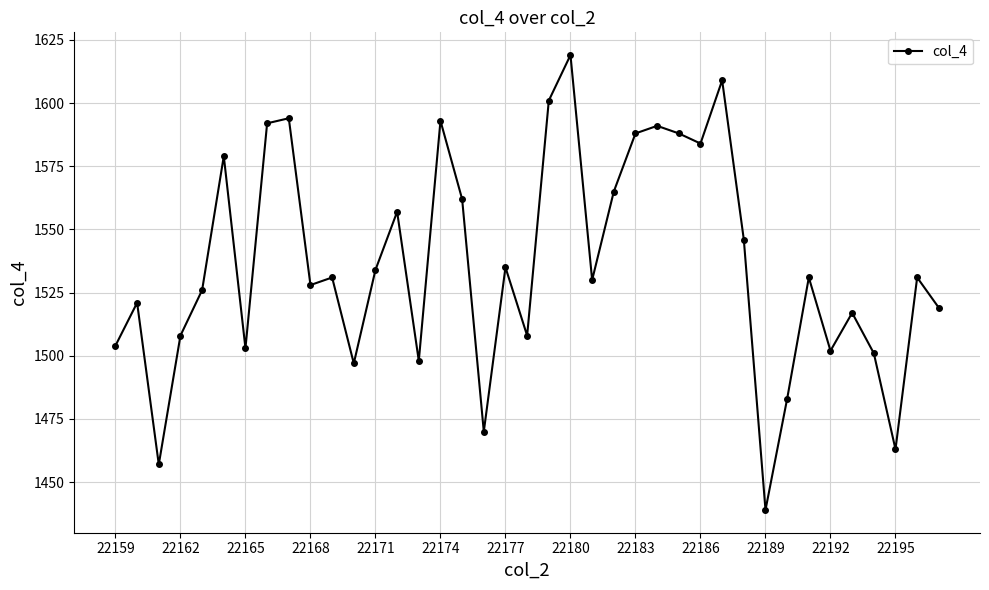

What is the greatest value displayed?

1619